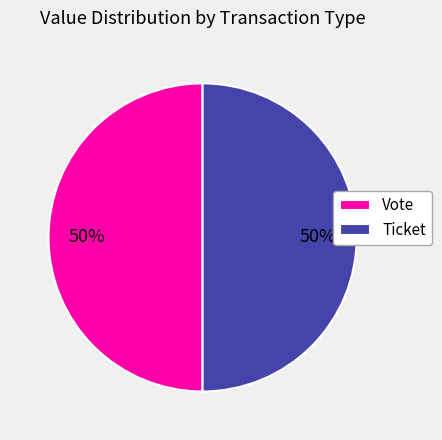

Approximately how many times larger is the value at Ticket compared to Vote?

1.0